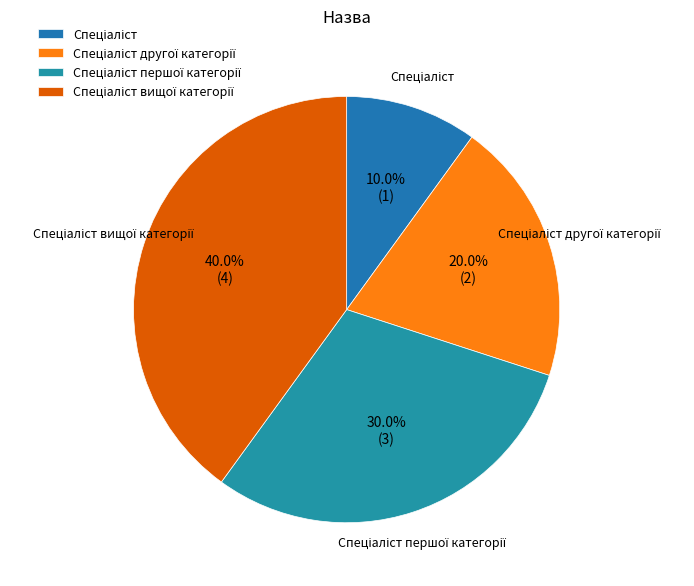

Count the number of slices in the pie.

4